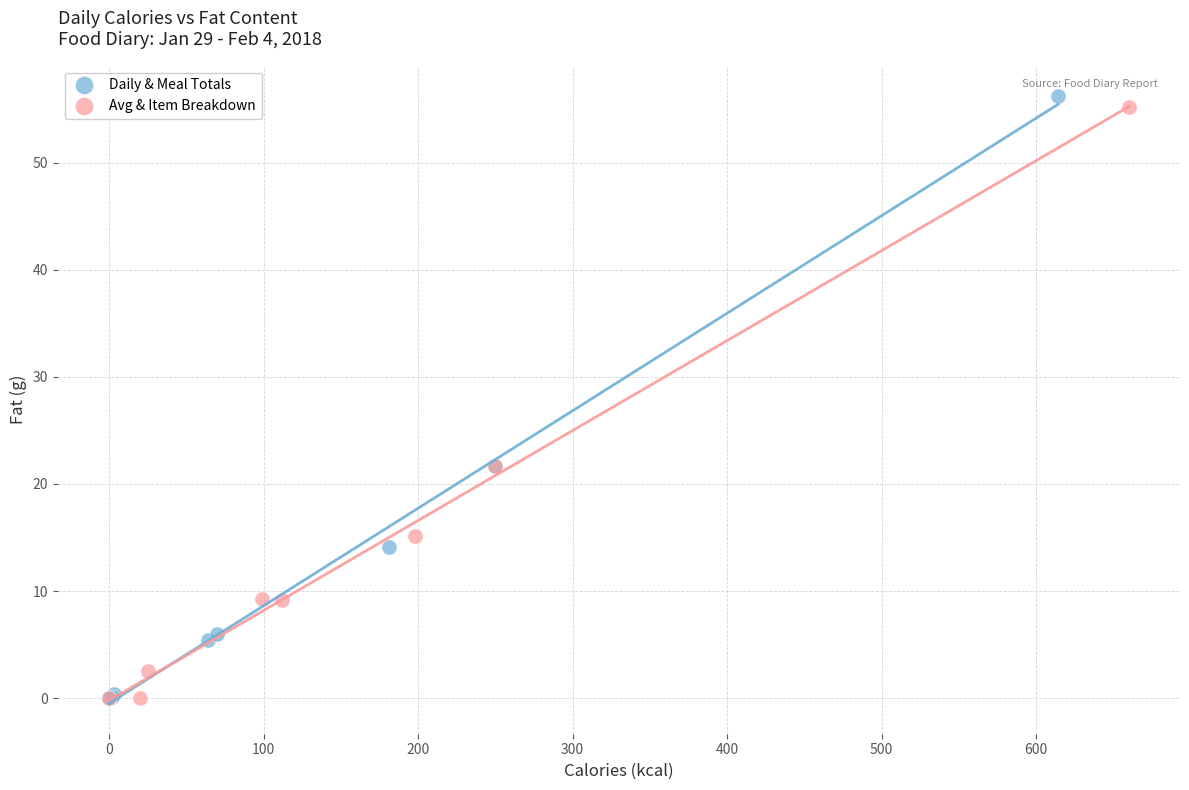

What are all the series names shown in the legend?

Daily & Meal Totals, Avg & Item Breakdown